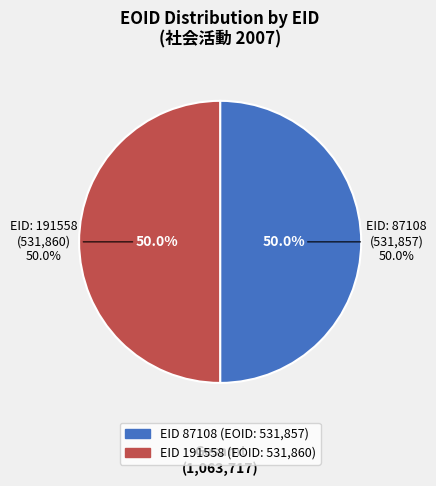

To the nearest percent, what is the average slice percentage?

50%